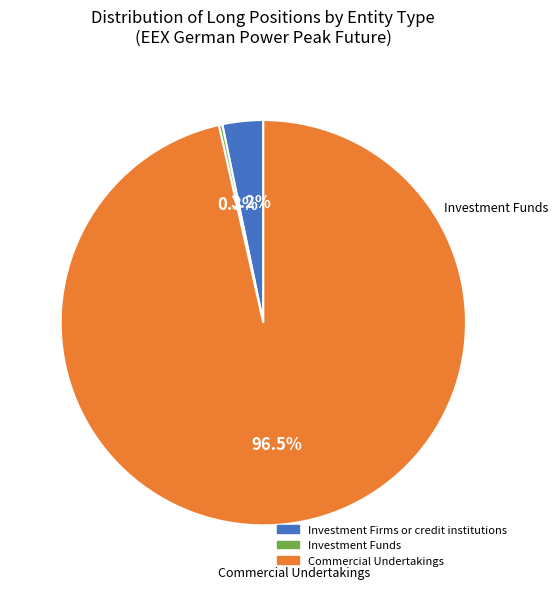

Combined, what portion of the pie is Commercial Undertakings and Investment Firms or credit institutions?

99.7%